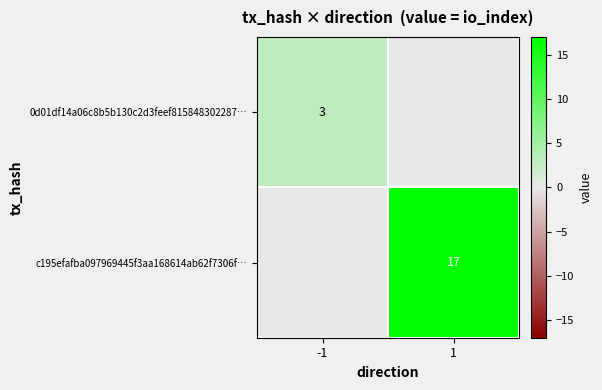

True or false: c195efafba097969445f3aa168614ab62f7306f… has a value of 17 at 1.

True